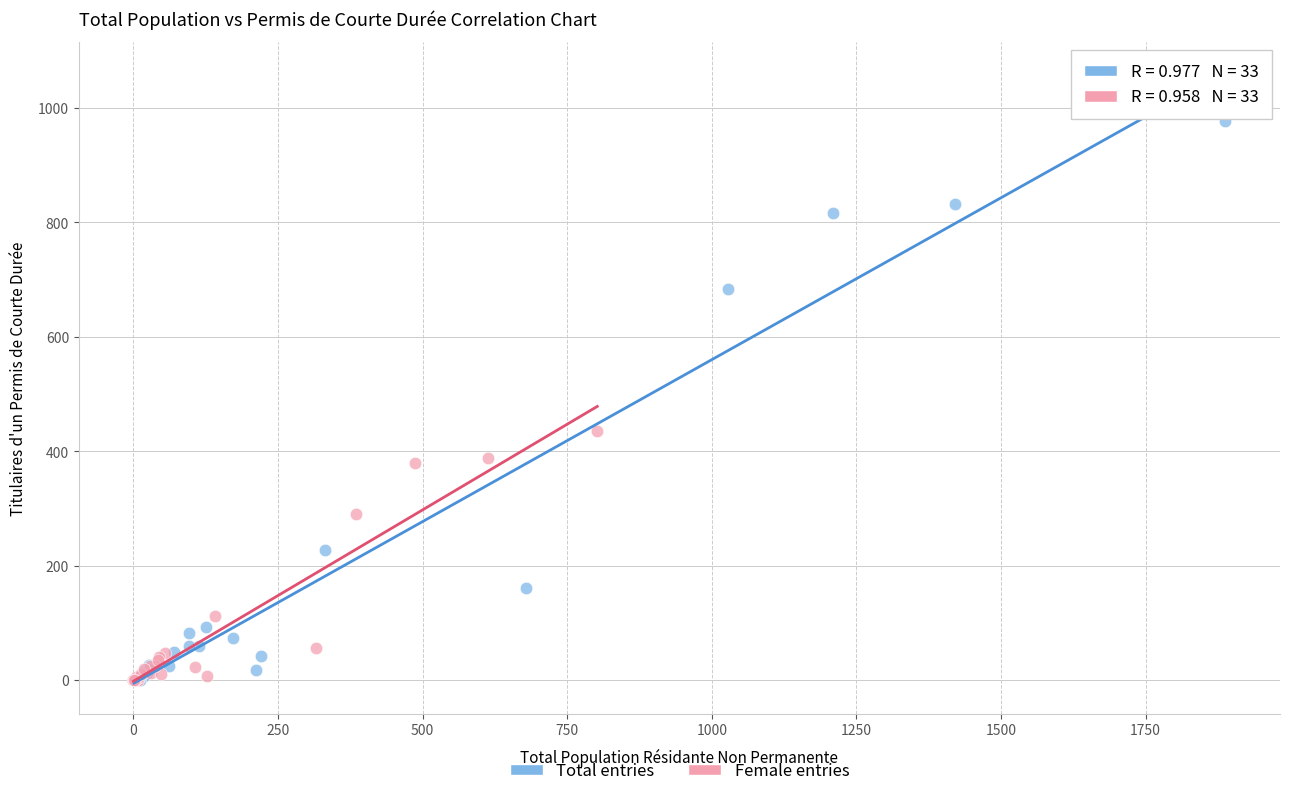

Which series has the widest spread of Y values?

Total entries